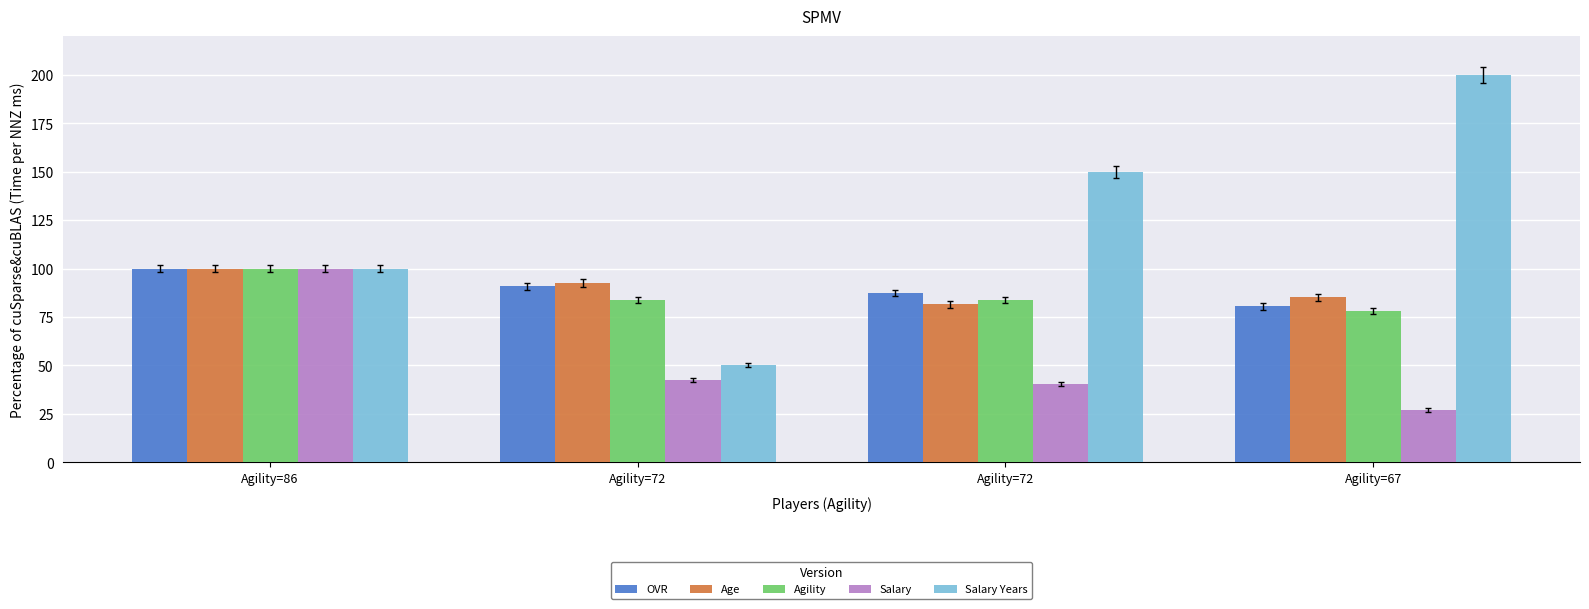

How many groups of bars are there?

4